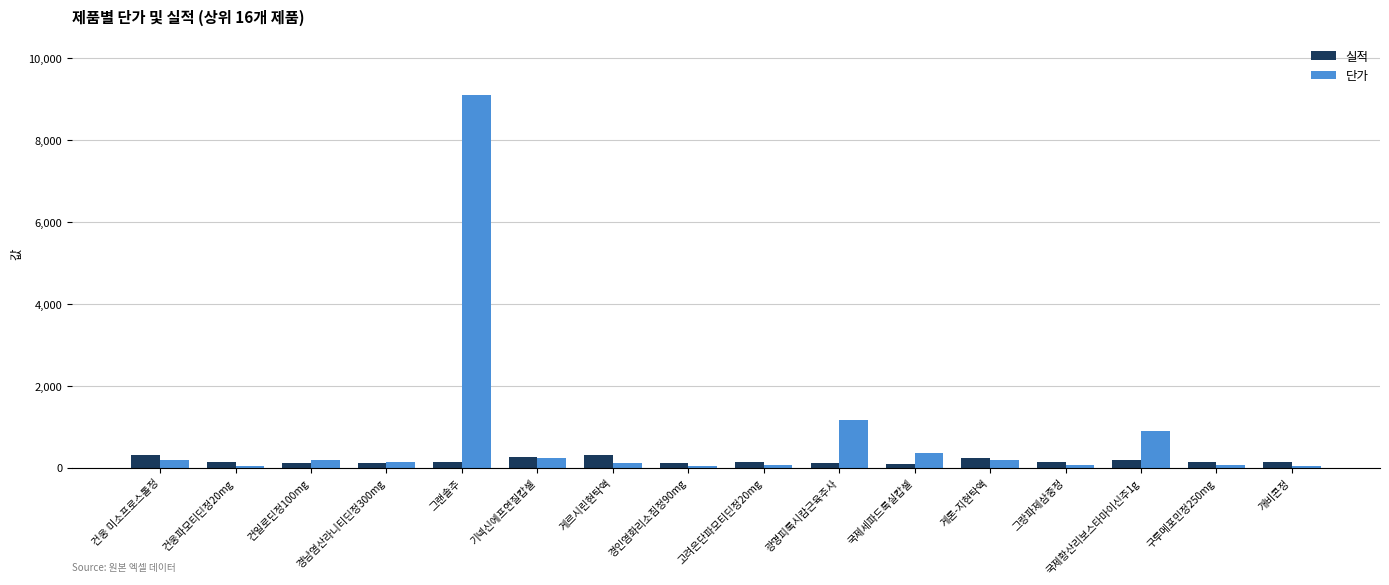

List the series in order of their peak value, lowest first.

실적, 단가